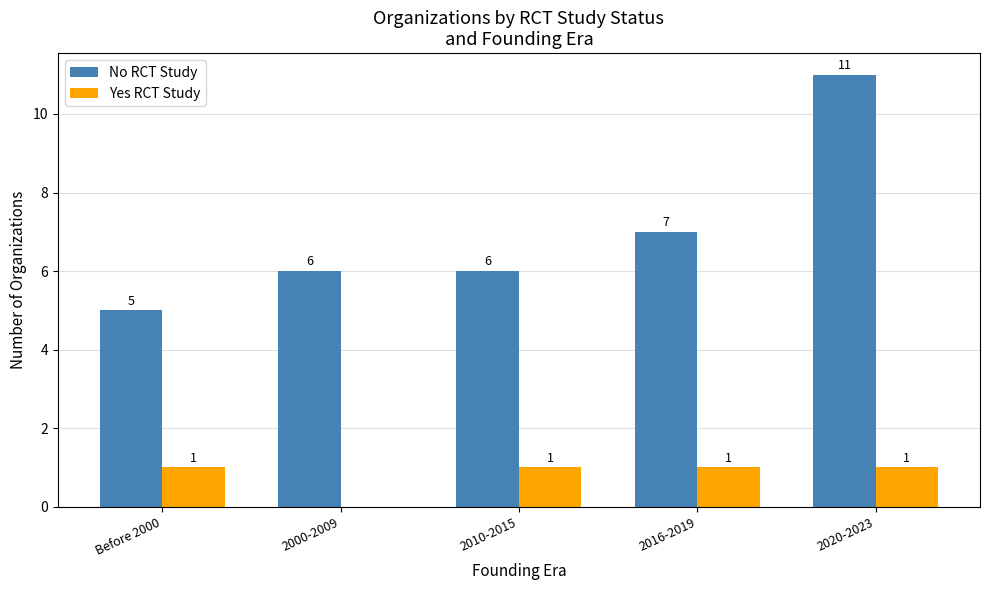

What is the sum of all Yes RCT Study values?

4